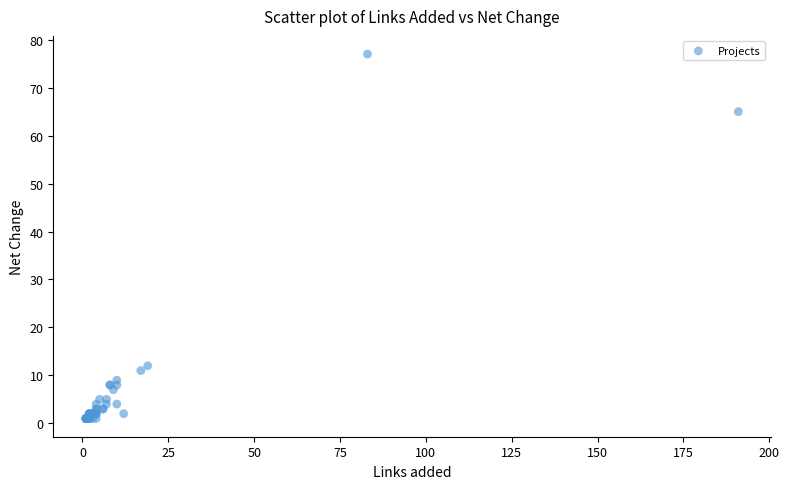

What Y value in the scatter plot is closest to 39?

65